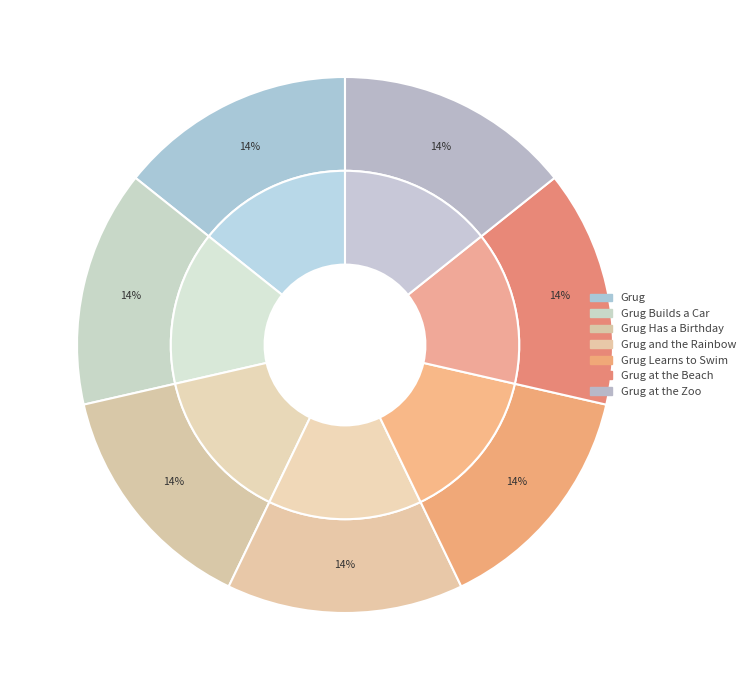

To the nearest percent, what is the combined percentage of Grug and the Rainbow and Grug at the Zoo?

29%